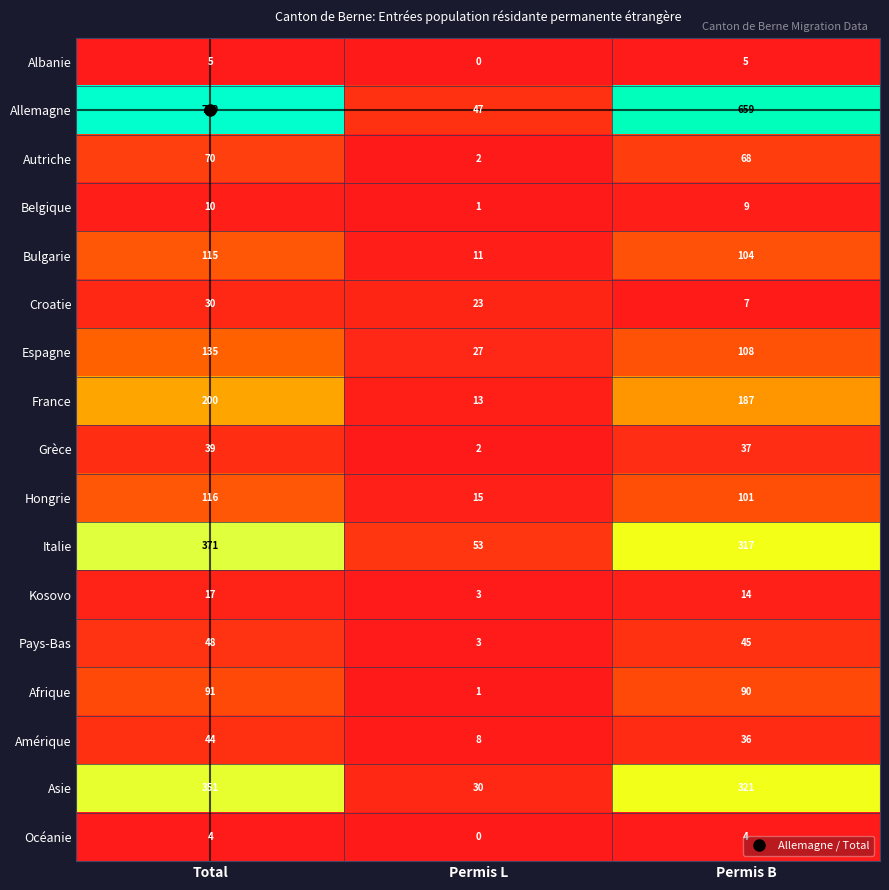

What is the difference between the highest and lowest values at Permis B?

655